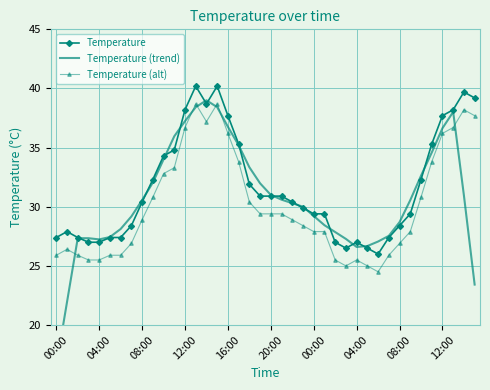

Rank the series at 12:00 from highest to lowest value.

Temperature, Temperature (trend), Temperature (alt)